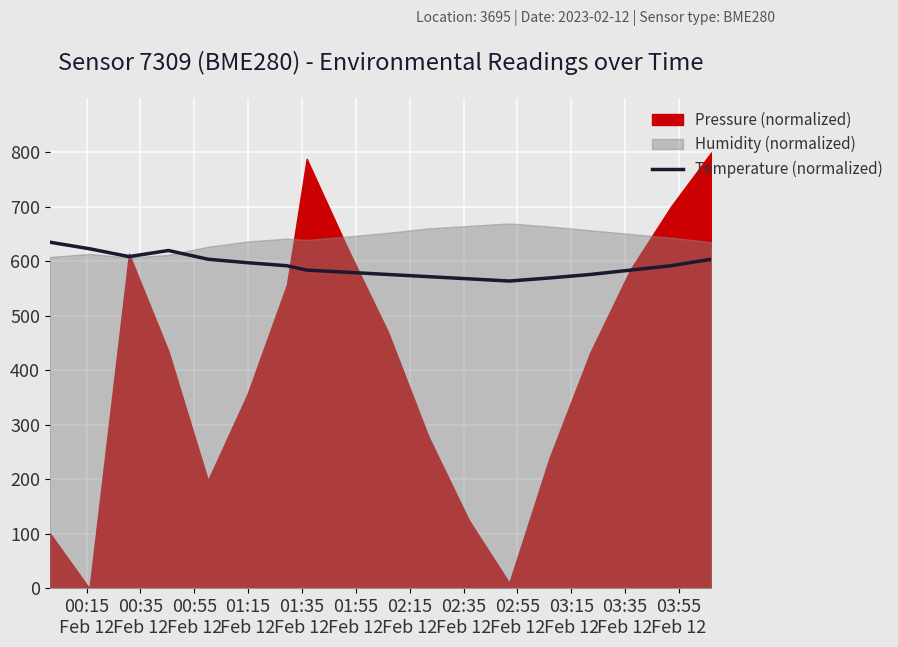

What is the average value?

591.7